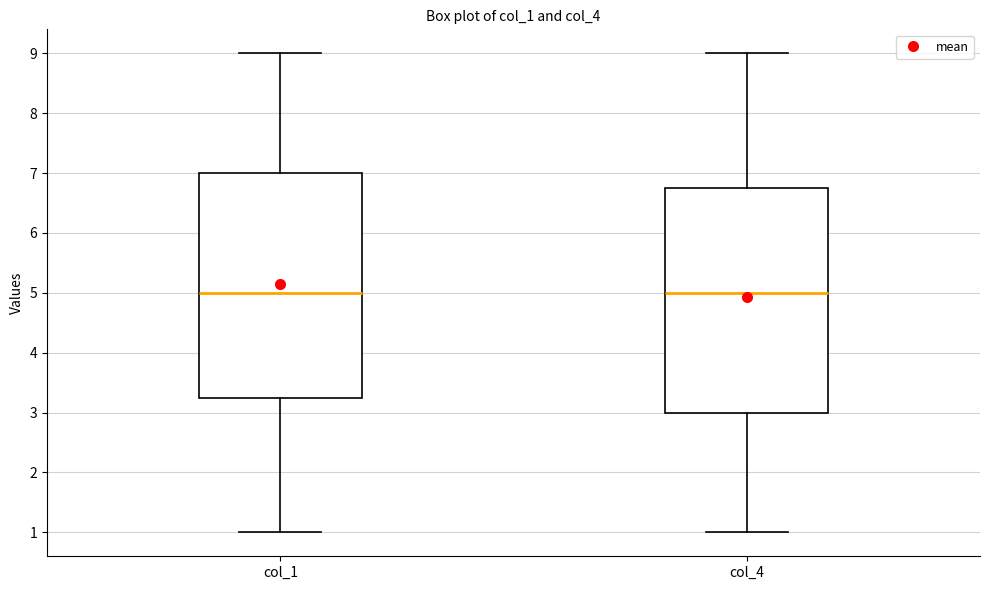

Reading left to right, read every box against the y-axis: the position of its median line, the range the box covers, and the ends of its whiskers. The values are not printed on the chart, so give them approximately, as read against the axis.

col_1: median 5.0, box 3.3 to 7.0, whiskers 1.0 to 9.0
col_4: median 5.0, box 3.0 to 6.8, whiskers 1.0 to 9.0